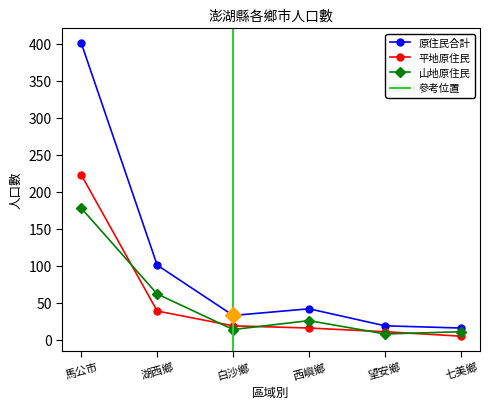

Is the value of 原住民合計 at 白沙鄉 greater than the value of 山地原住民 at 望安鄉?

Yes